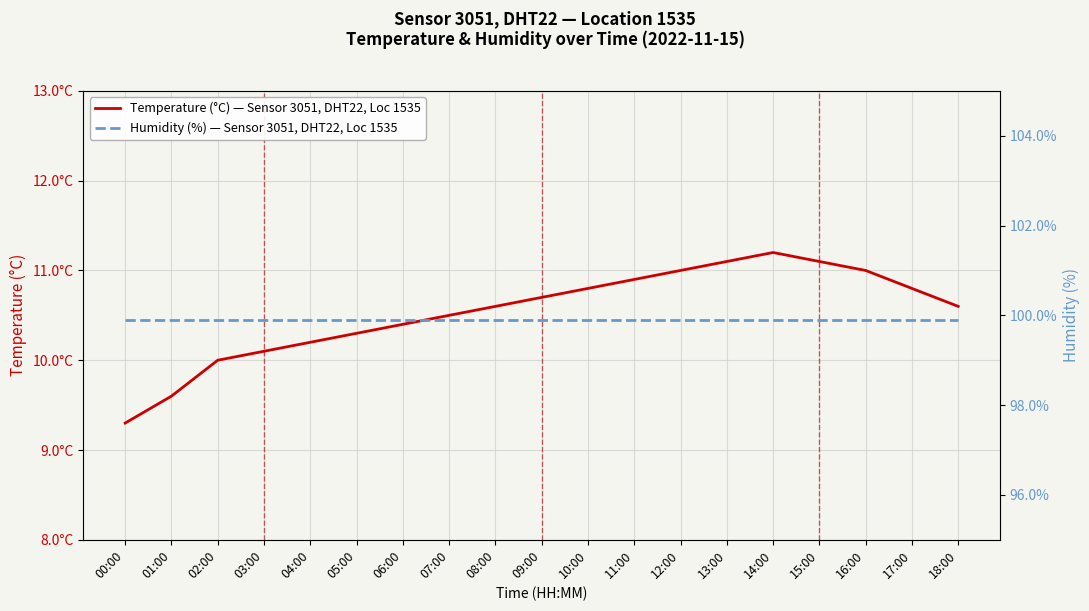

What is the value of the Temperature (°C) — Sensor 3051, DHT22, Loc 1535 point at the 10th from the left?

10.7